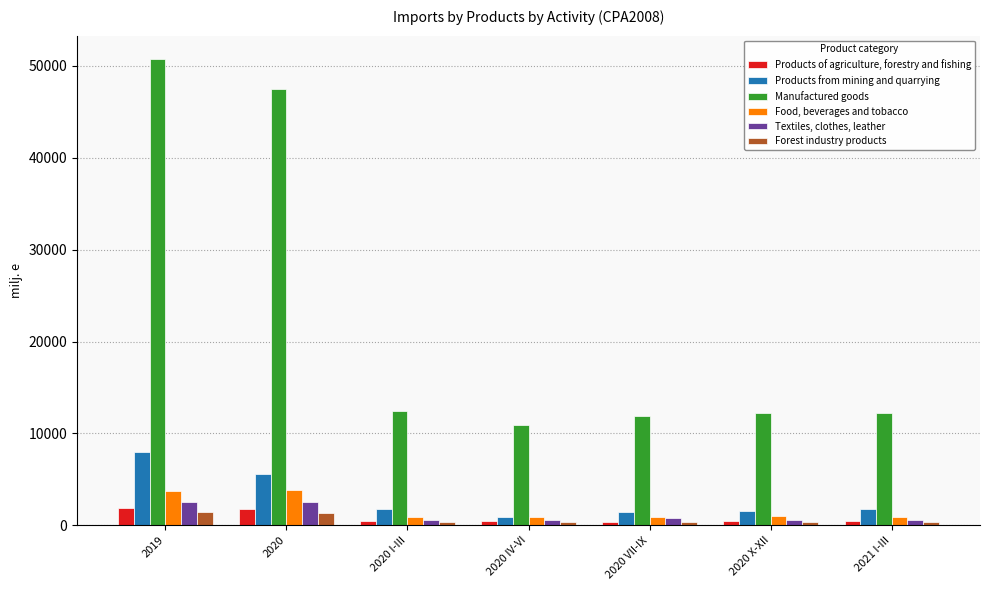

What is the maximum value shown in the chart?

50752.5